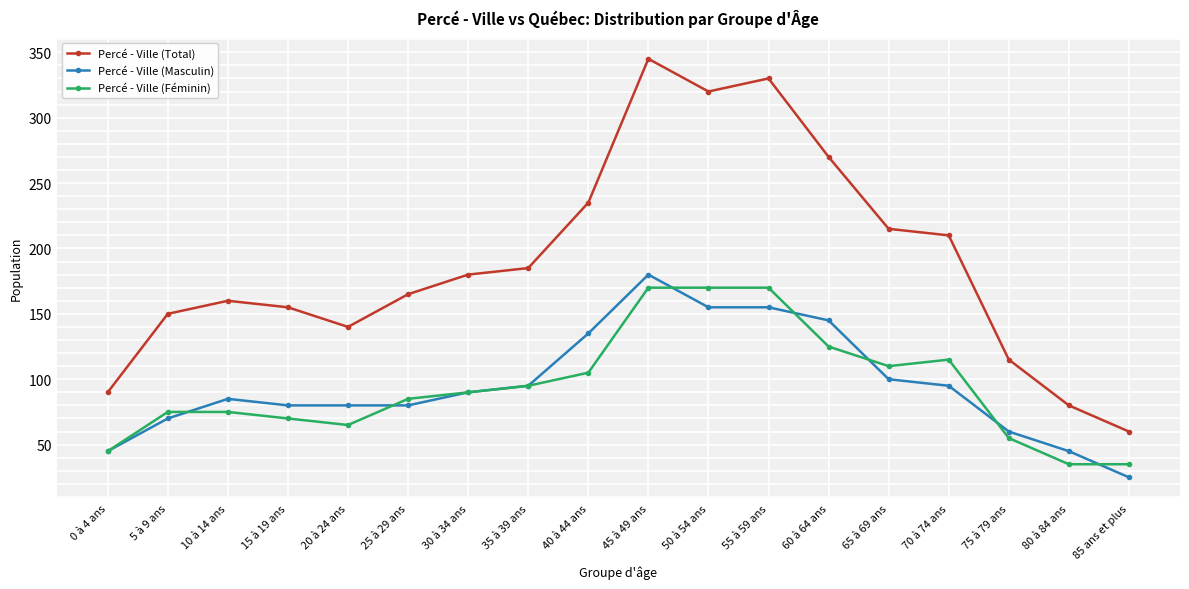

Where is the first local minimum for Percé - Ville (Total)?

20 à 24 ans